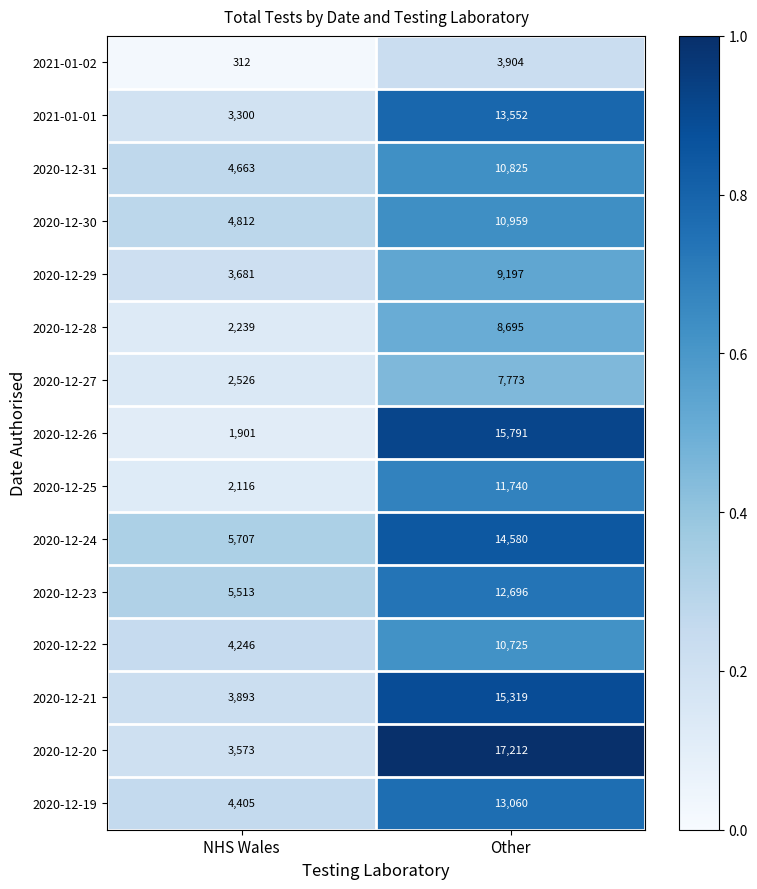

Which series changed the most between NHS Wales and Other?

2020-12-26